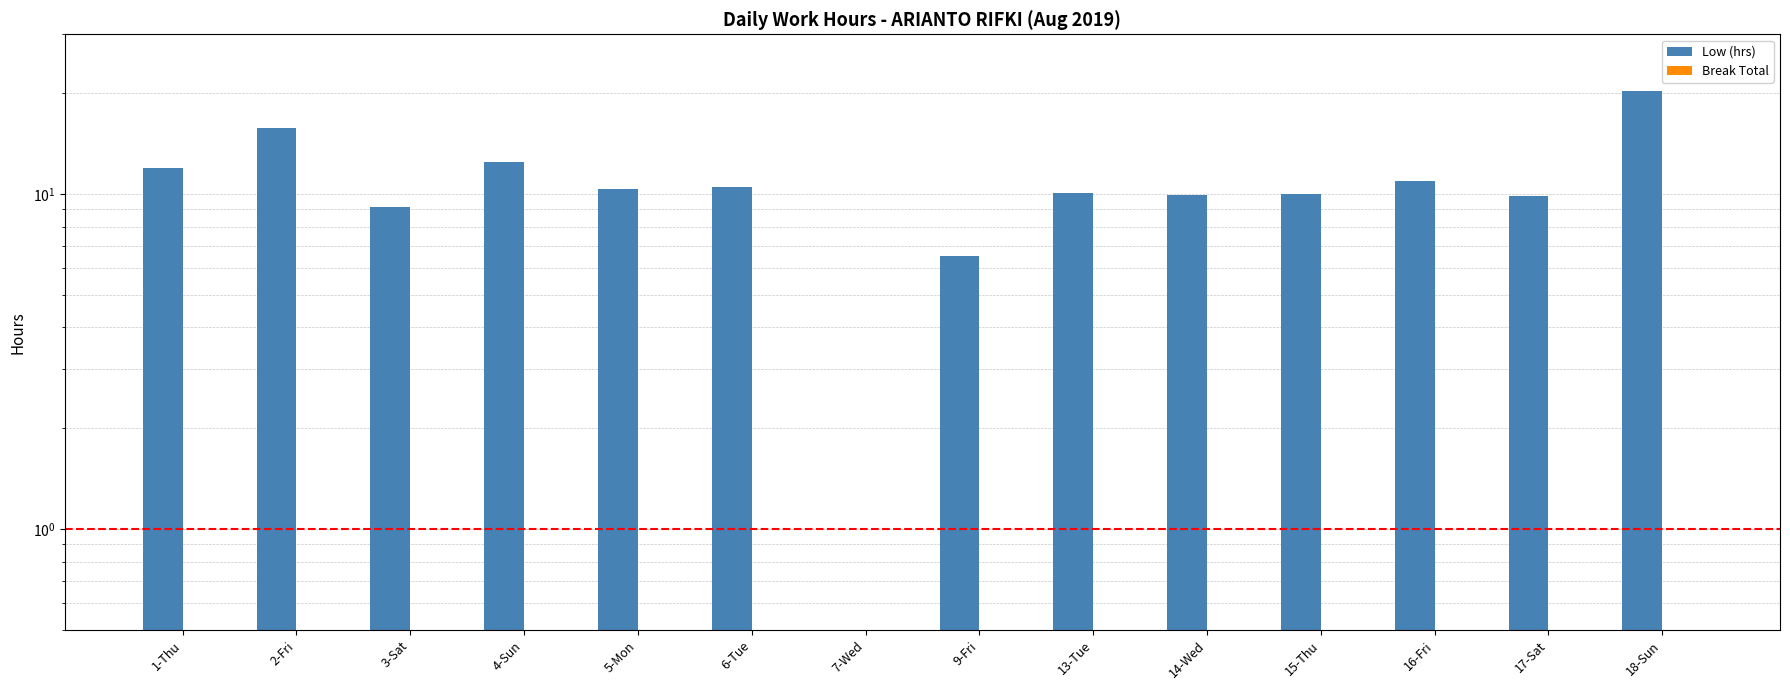

What is the label of the 13th bar from the right?

2-Fri